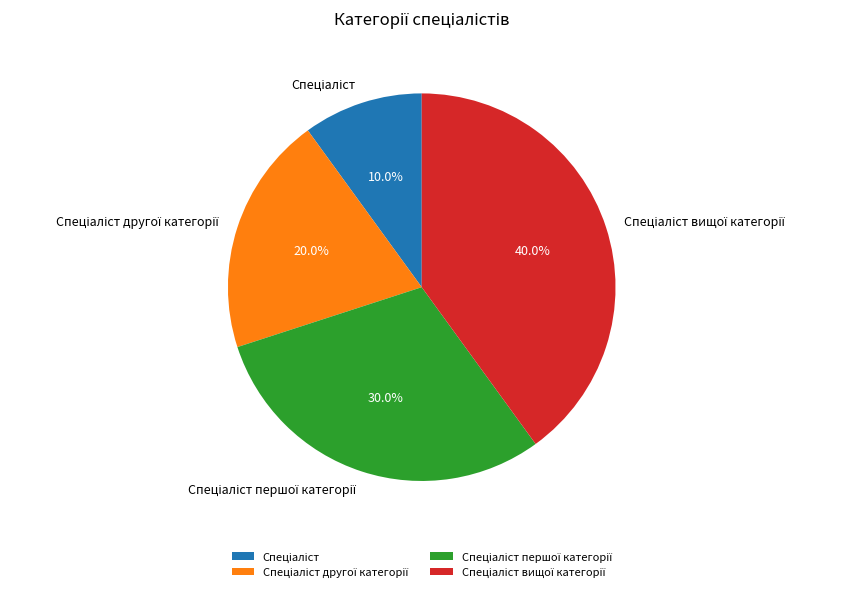

Is there a majority slice in this chart?

No